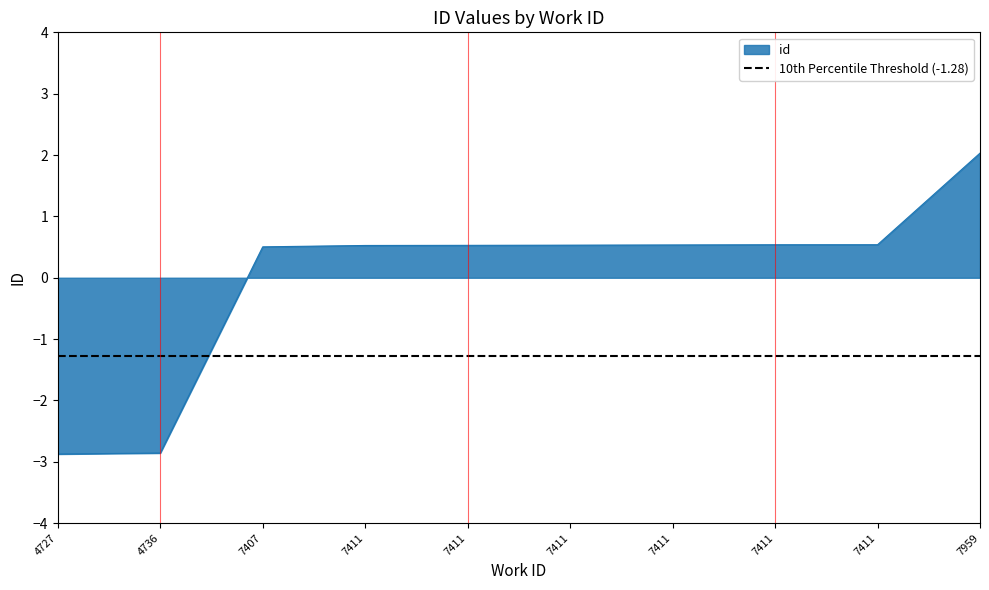

Between 7407 and 7411, which is larger?

7411